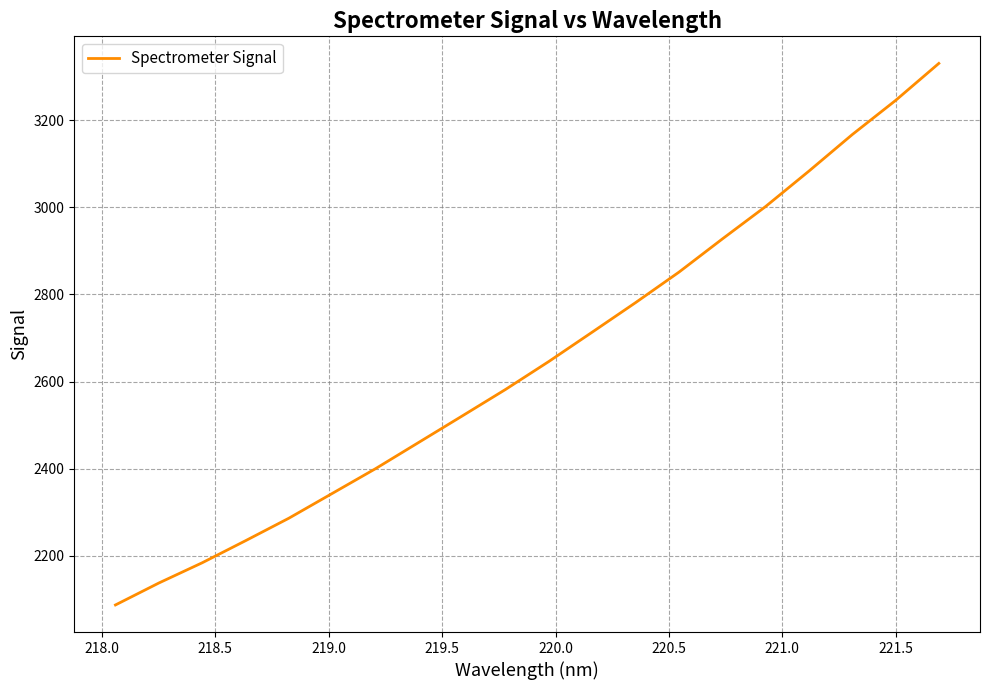

What is the average value?

2649.2